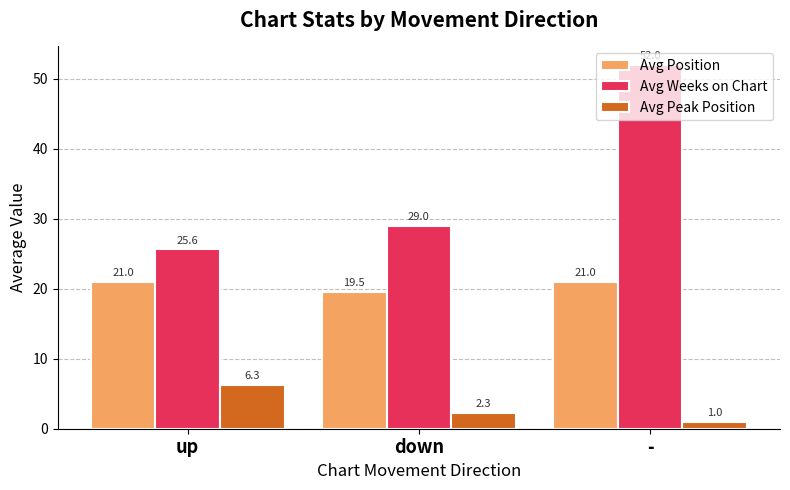

What is the total value across all series at down?

50.8